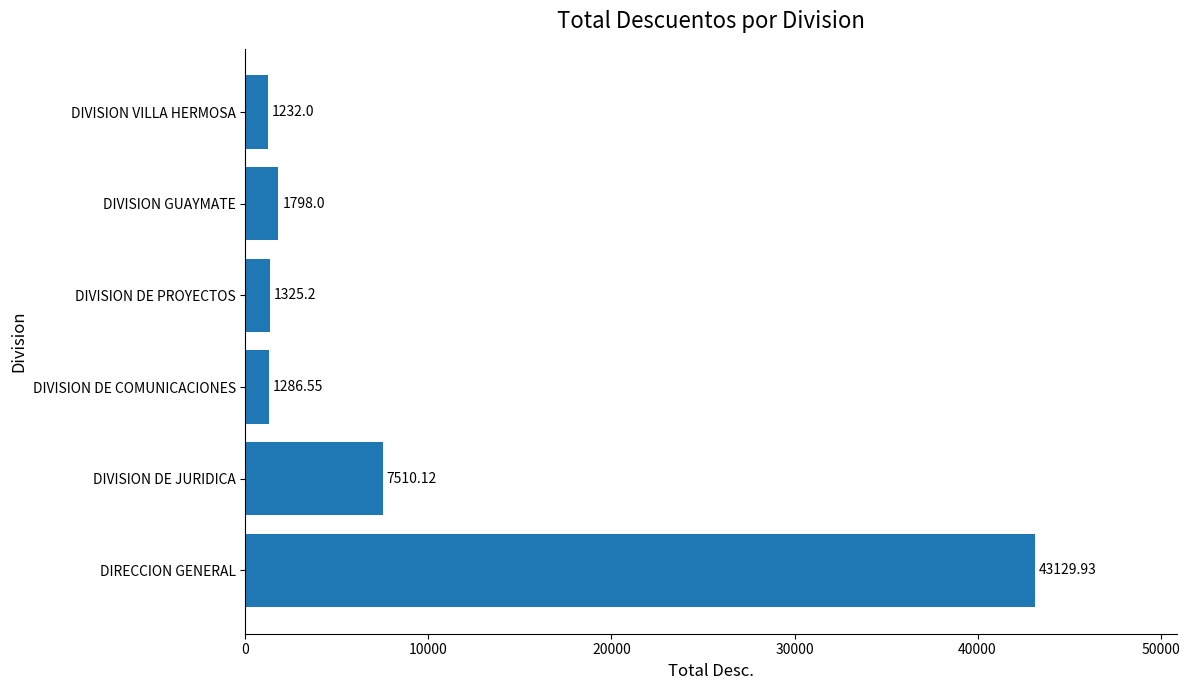

What is the ratio of the value at DIVISION DE COMUNICACIONES to the value at DIVISION VILLA HERMOSA?

1.0